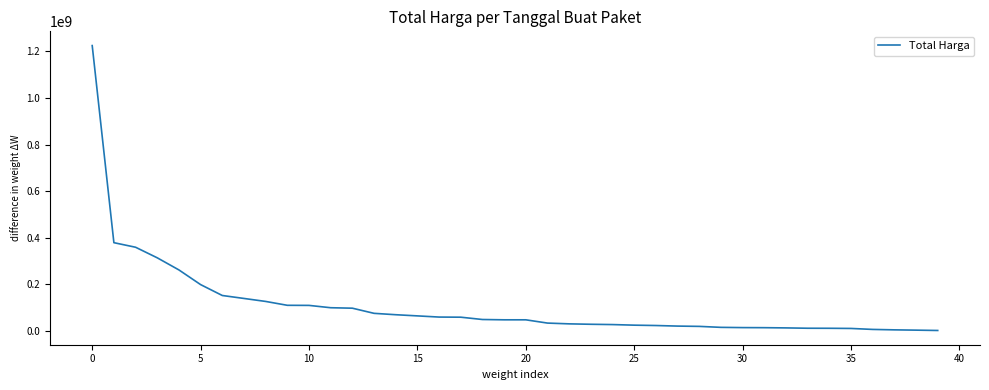

What is the maximum value shown in the chart?

1224682000